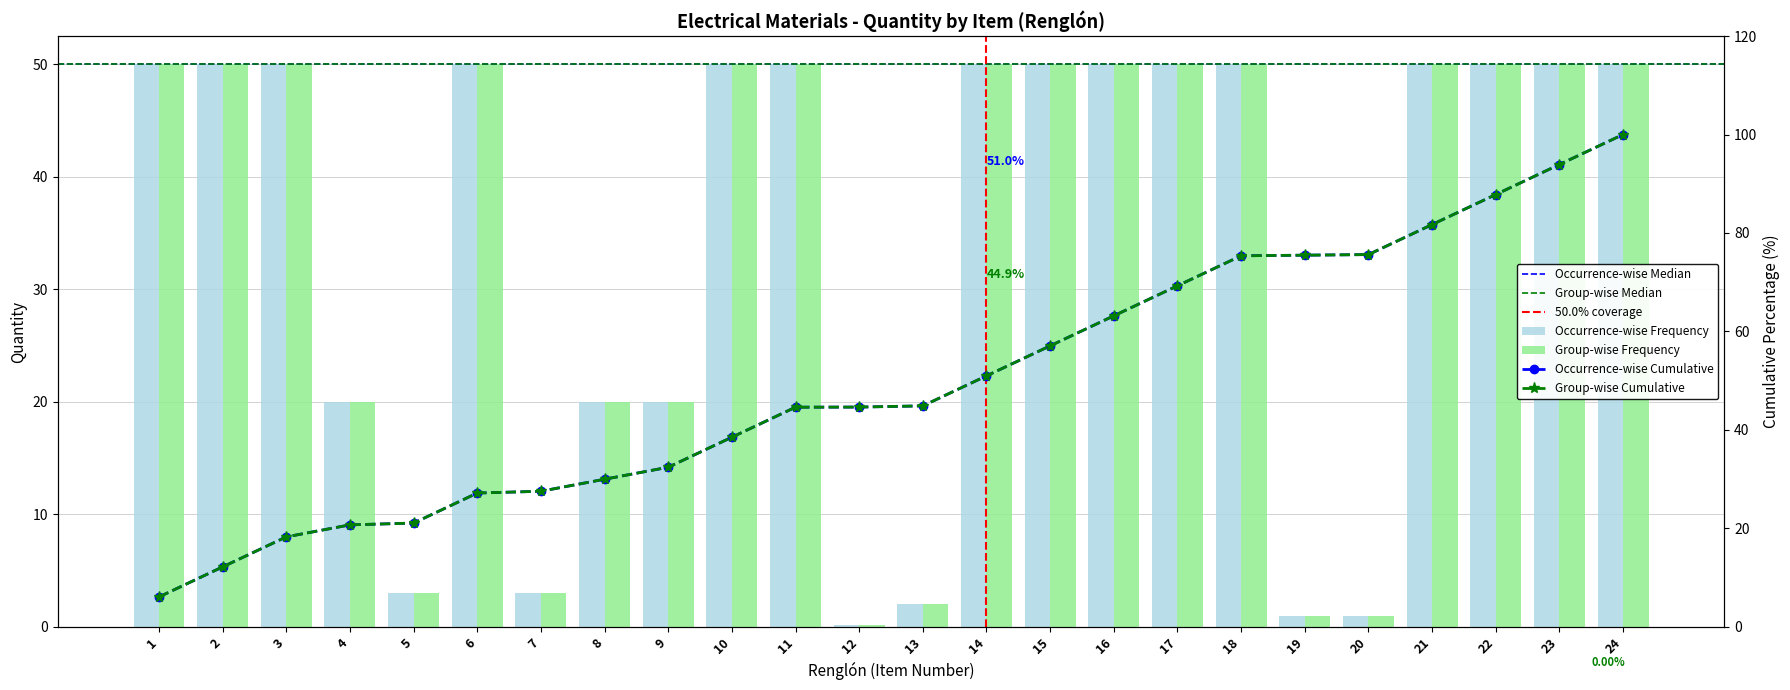

How many bars are there in total?

48